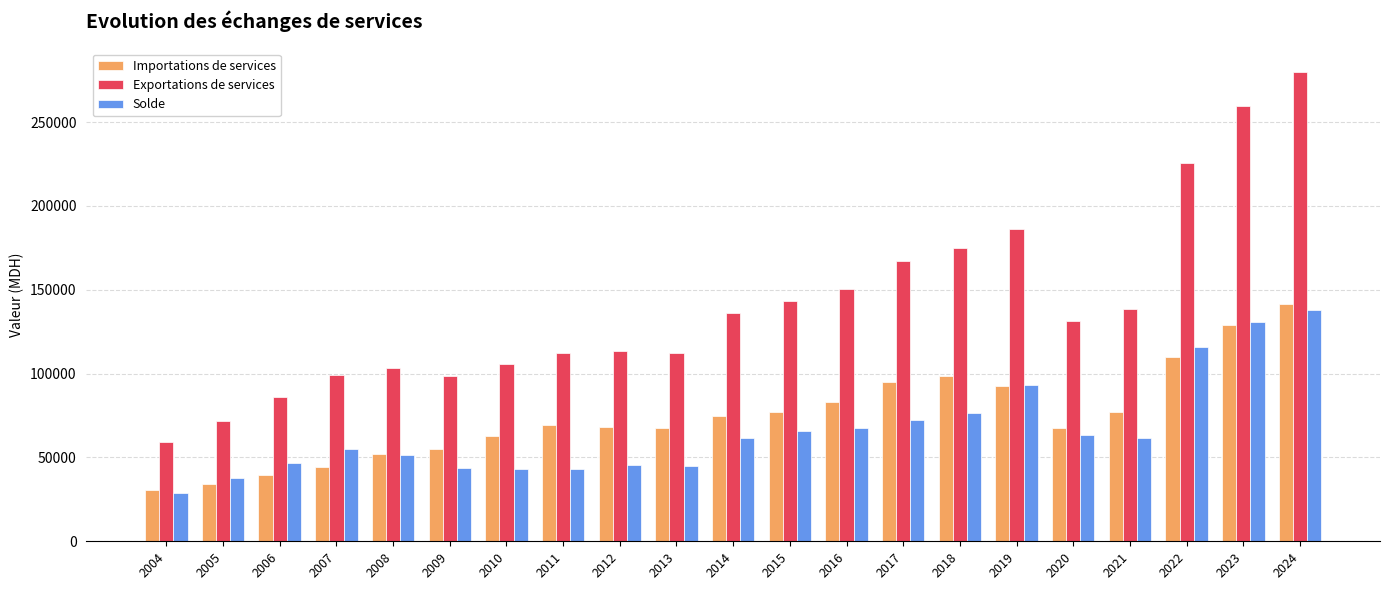

At which label is Solde closest to 83542?

2018